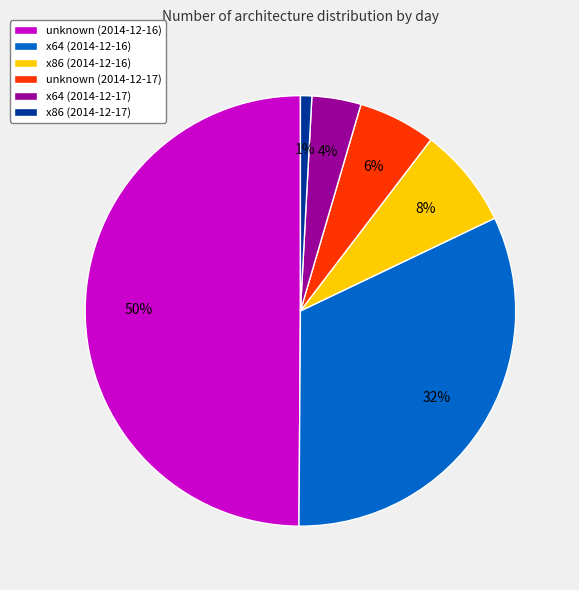

To the nearest percent, what is the difference between the x86 (2014-12-16) and unknown (2014-12-17) slice percentages?

2%